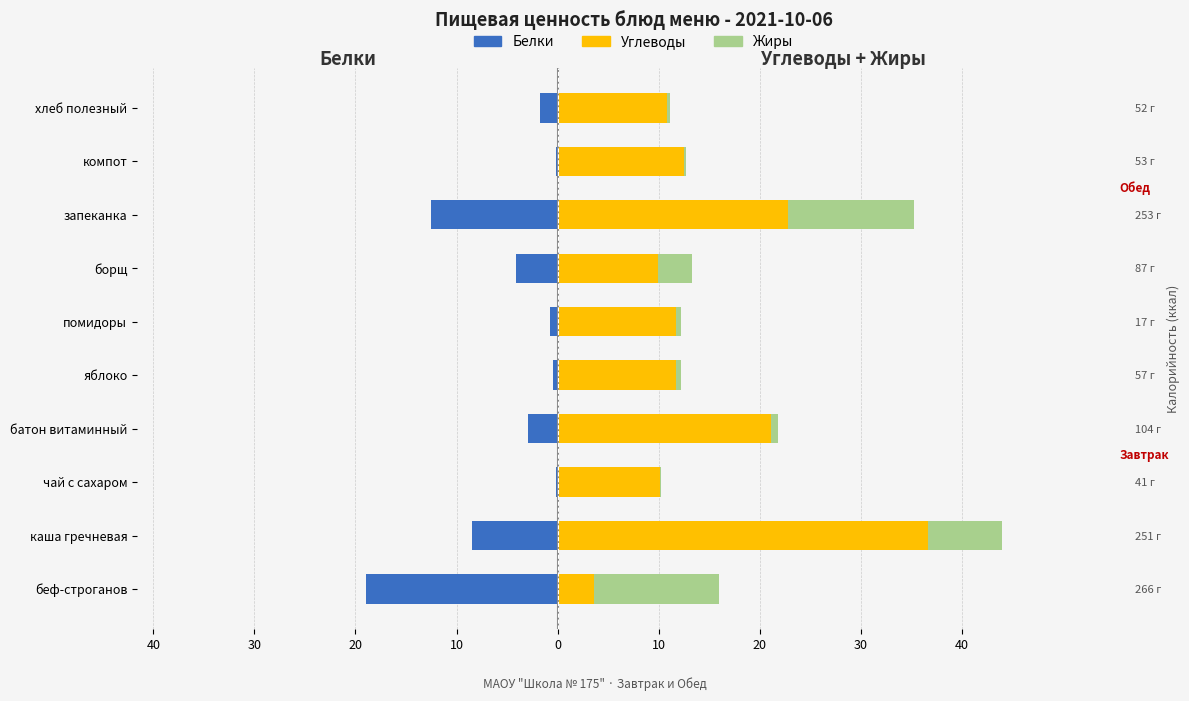

True or false: Жиры has a value of 7.3 at каша гречневая.

True